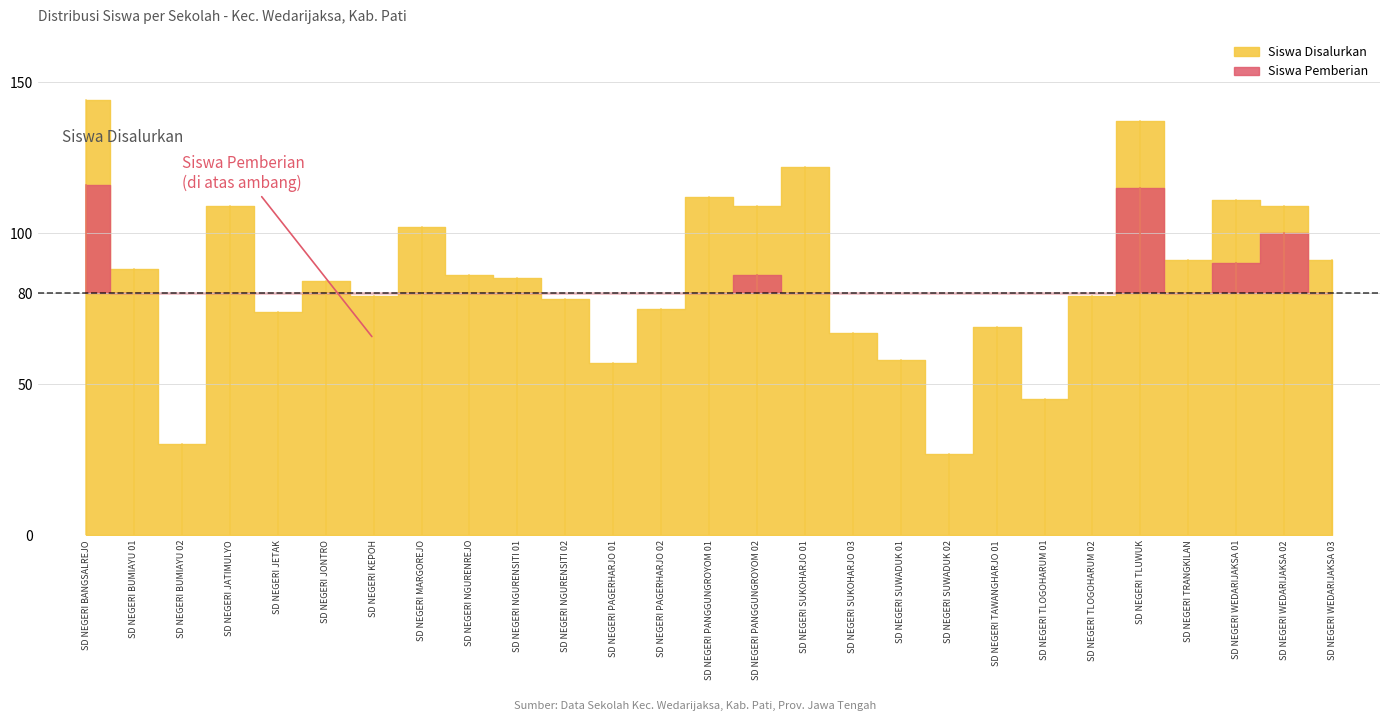

How many data points does each series have?

27